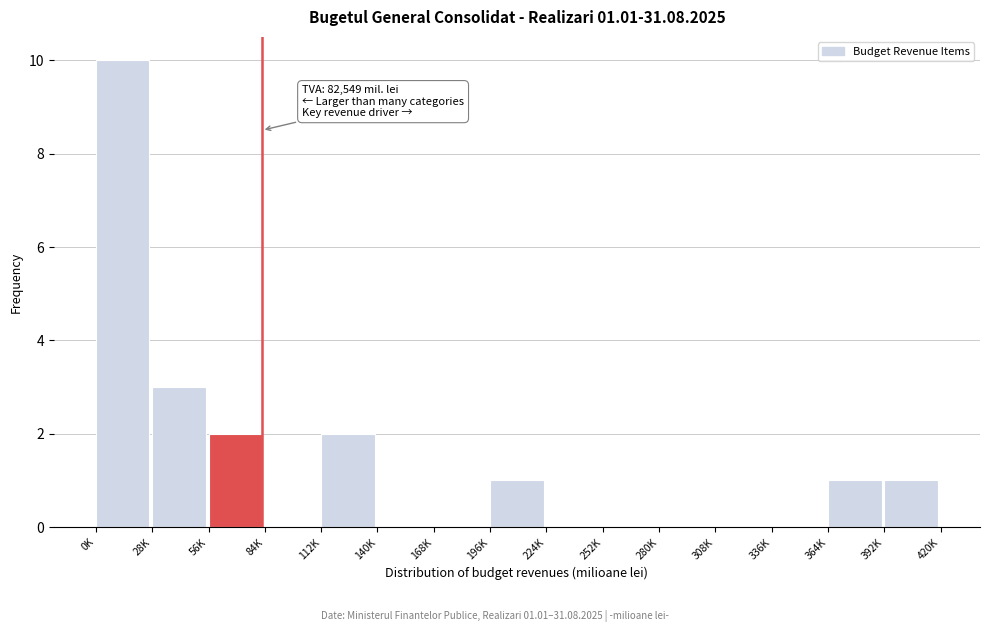

Reading left to right, what are all the values shown in this chart?

0K=10	28K=3	56K=2	84K=0	112K=2	140K=0	168K=0	196K=1	224K=0	252K=0	280K=0	308K=0	336K=0	364K=1	392K=1